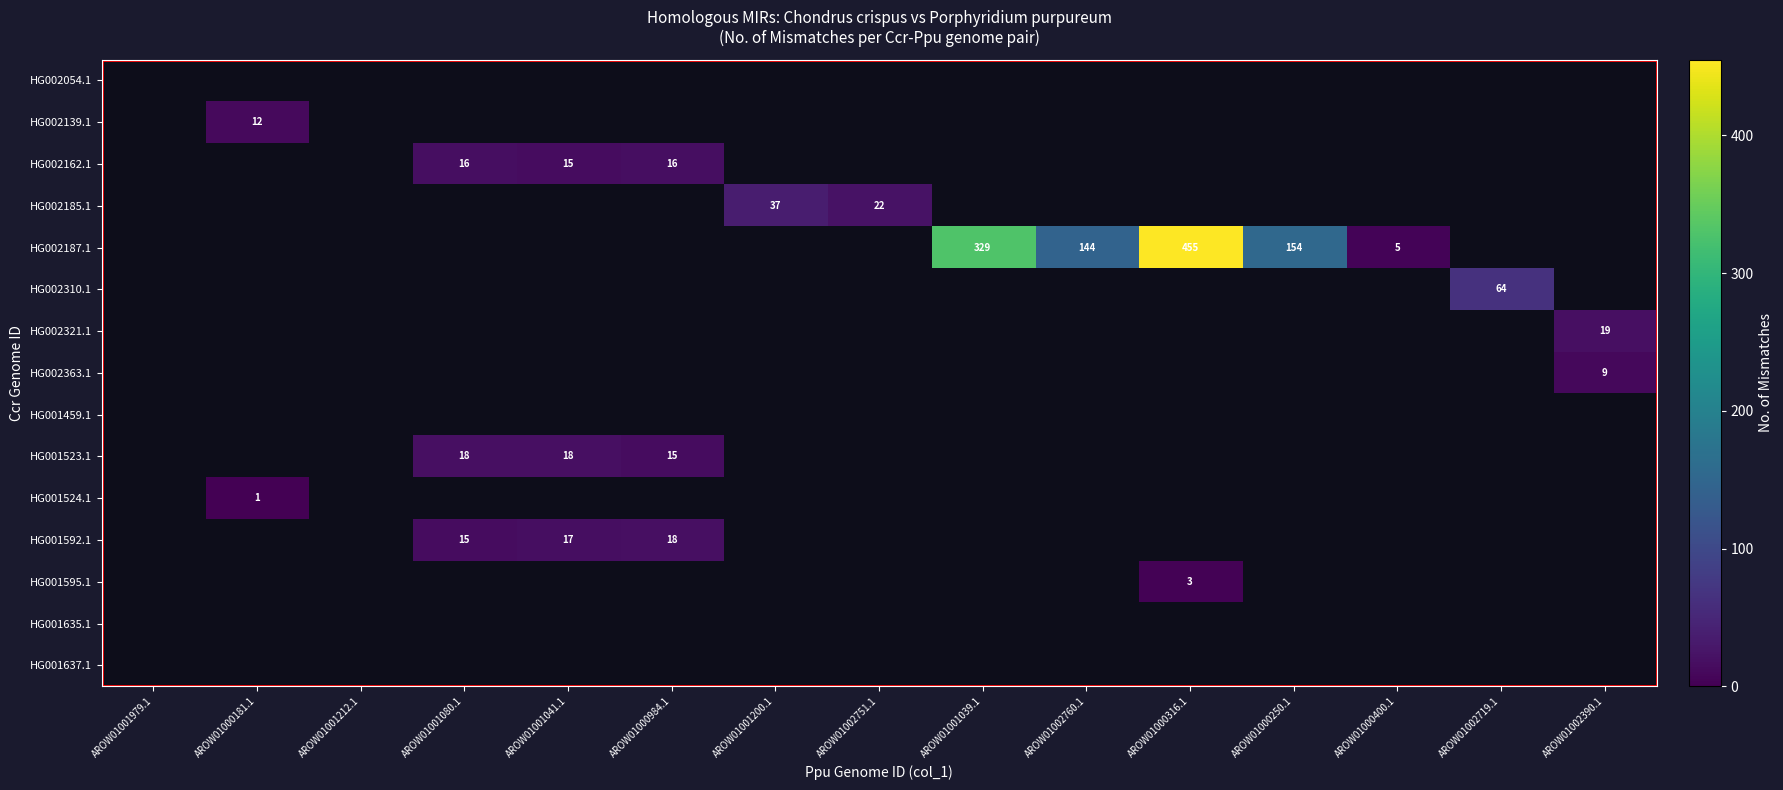

Count the number of data series in this chart.

15